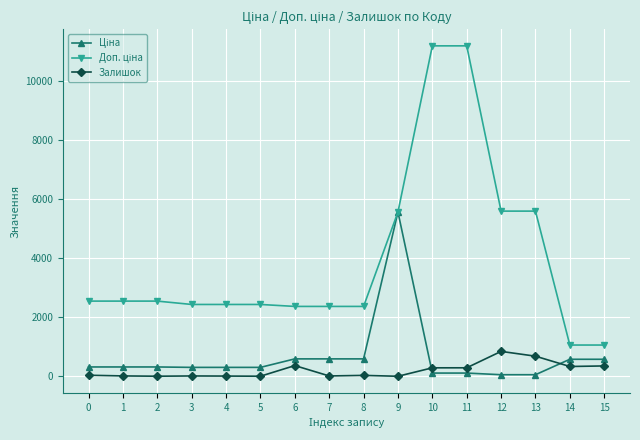

What is the maximum value shown in the chart?

11182.0